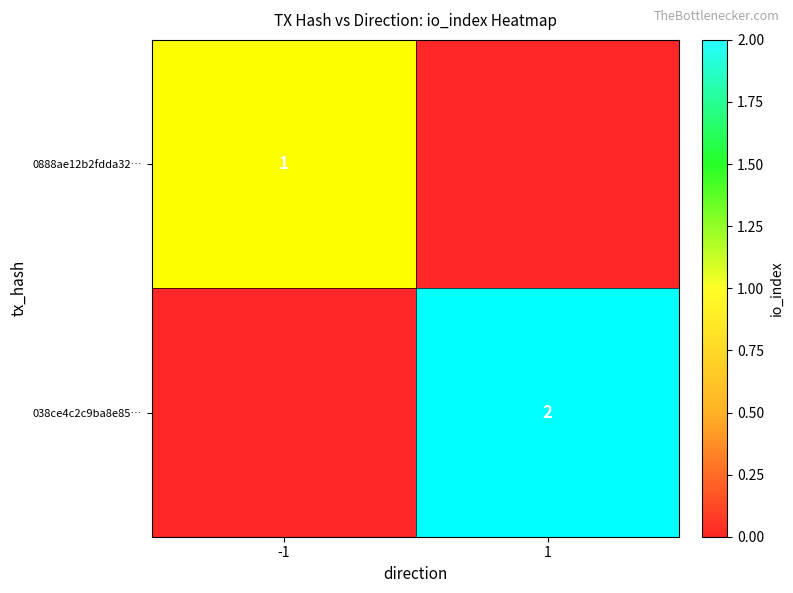

Rank the series by their average value, from highest to lowest.

038ce4c2c9ba8e85…, 0888ae12b2fdda32…